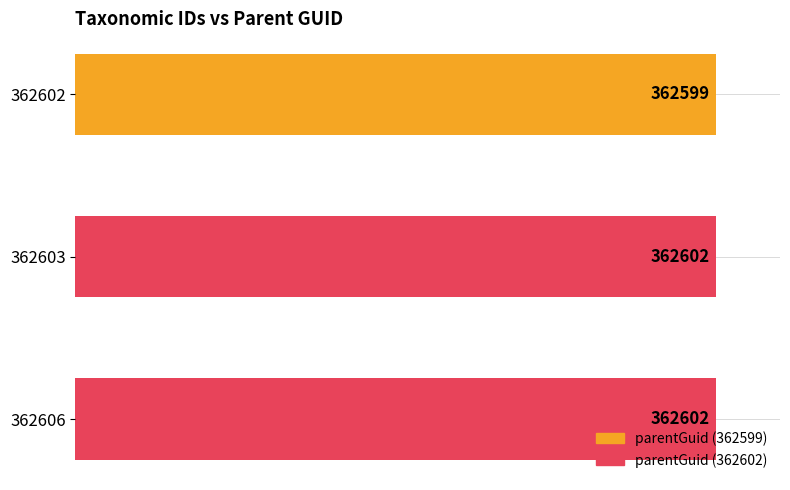

Are the bars horizontal?

Yes